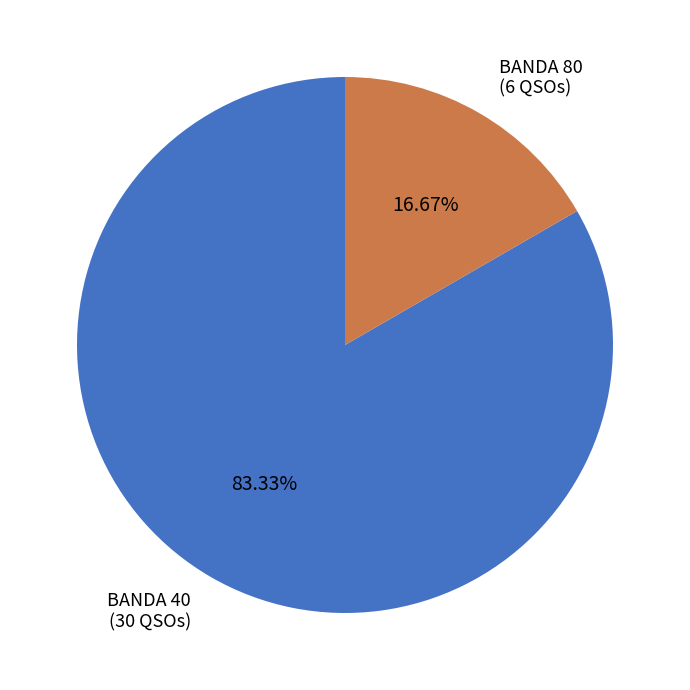

Rank the categories by value from highest to lowest.

BANDA 40 (30 QSOs), BANDA 80 (6 QSOs)